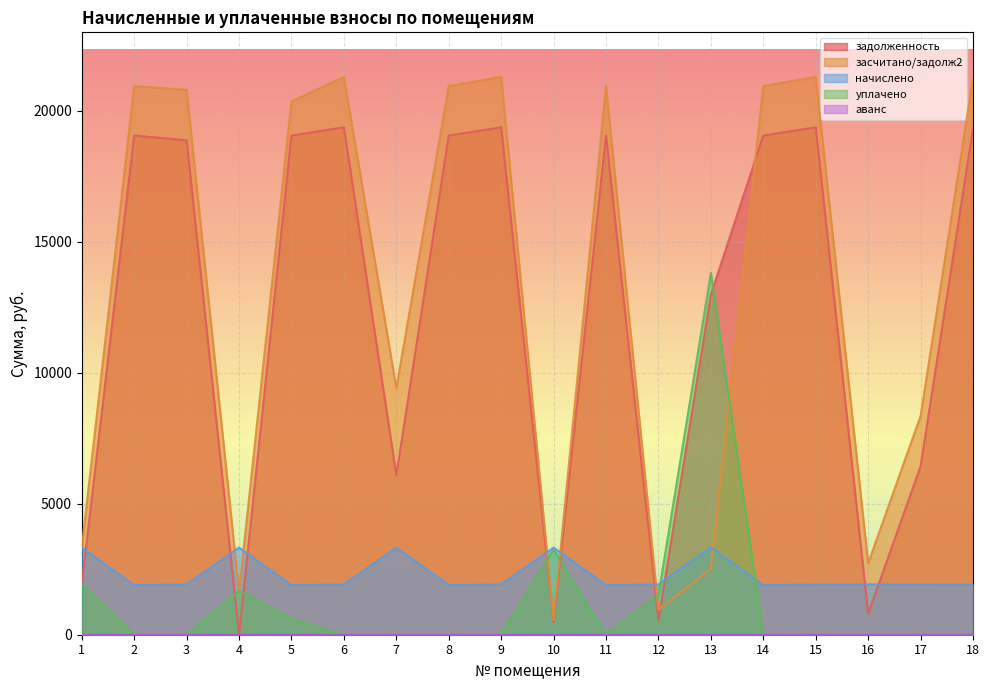

What is the total value across all series at 2?

41892.6